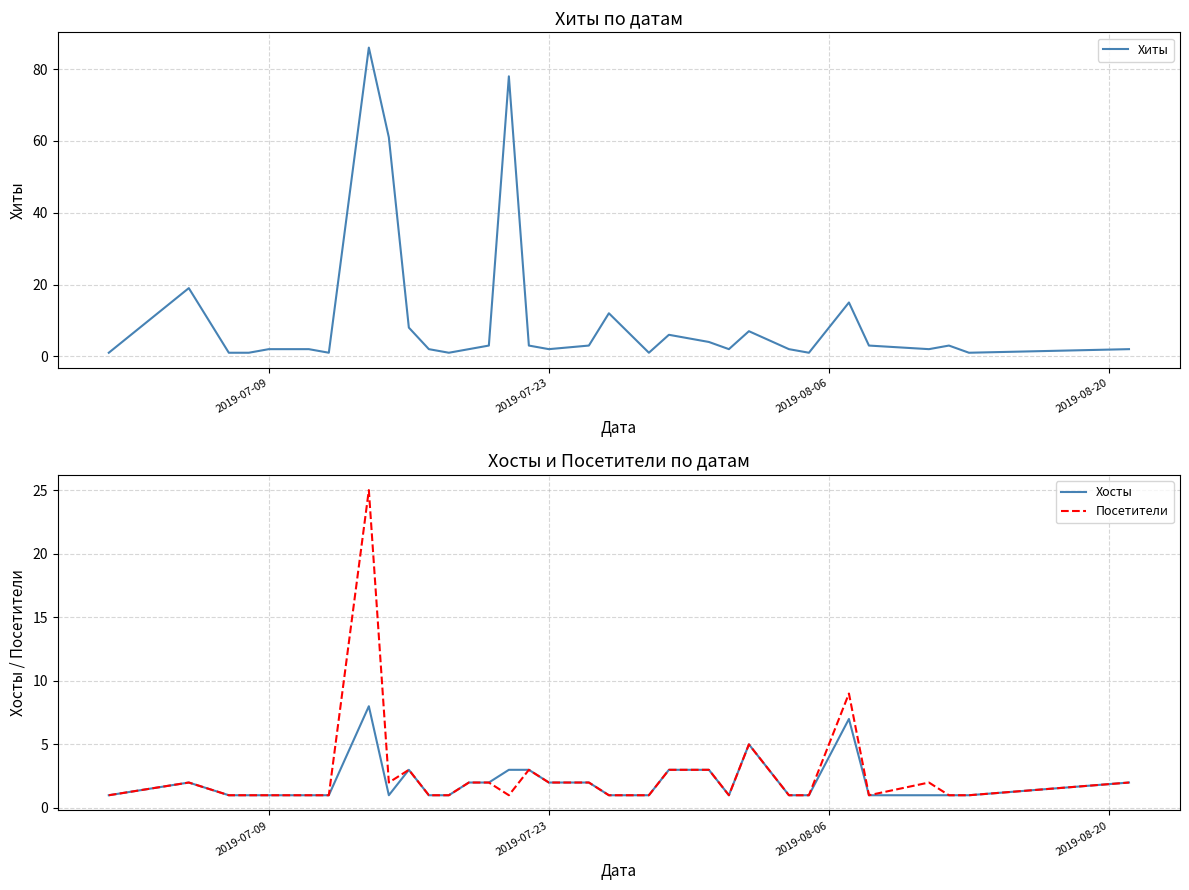

What are all the series names shown in the legend?

Хиты, Хосты, Посетители